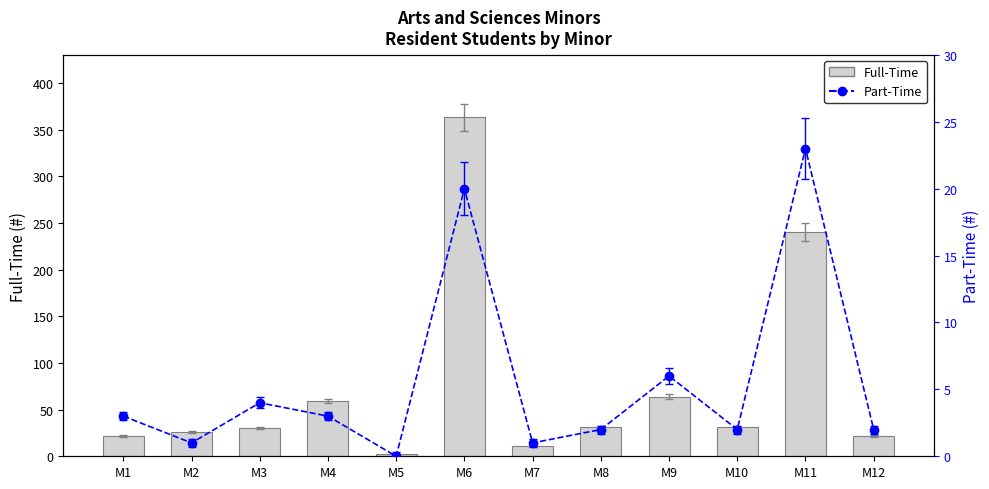

Does the chart contain any negative values?

No